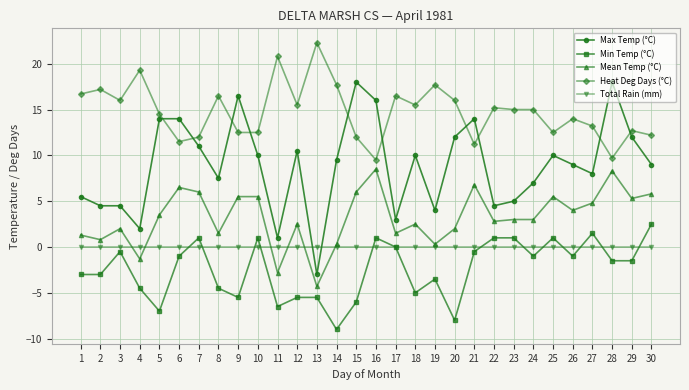

Is it true that Max Temp (°C) equals 2.6 at 26?

False